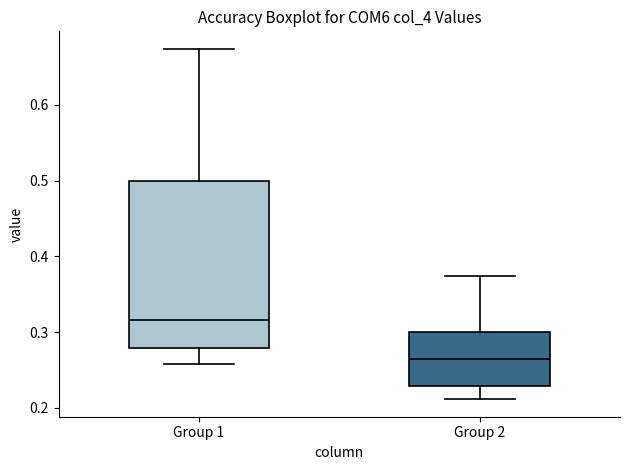

Reading left to right, read every box against the y-axis: the position of its median line, the range the box covers, and the ends of its whiskers. The values are not printed on the chart, so give them approximately, as read against the axis.

Group 1: median 0.32, box 0.28 to 0.50, whiskers 0.26 to 0.67
Group 2: median 0.26, box 0.23 to 0.30, whiskers 0.21 to 0.37